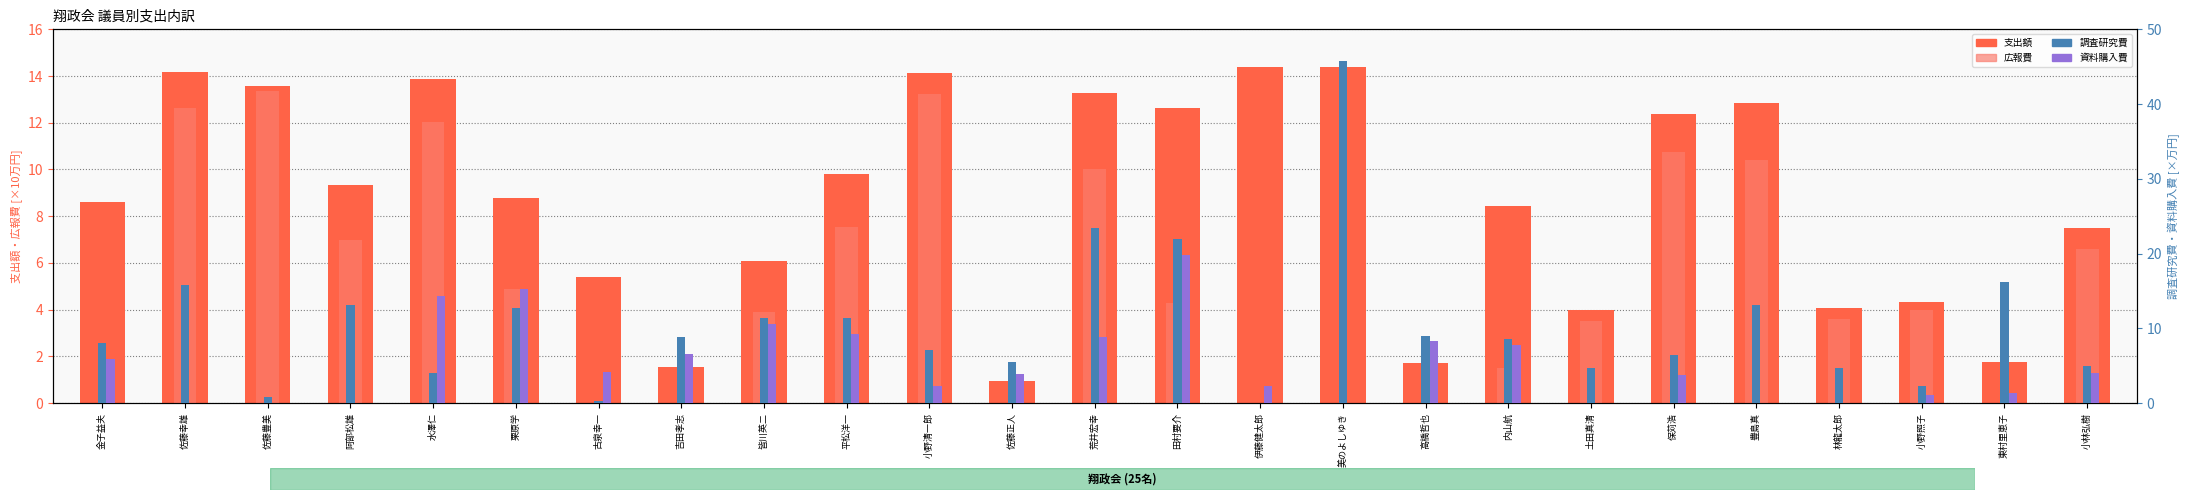

Which series has the widest spread of values?

調査研究費